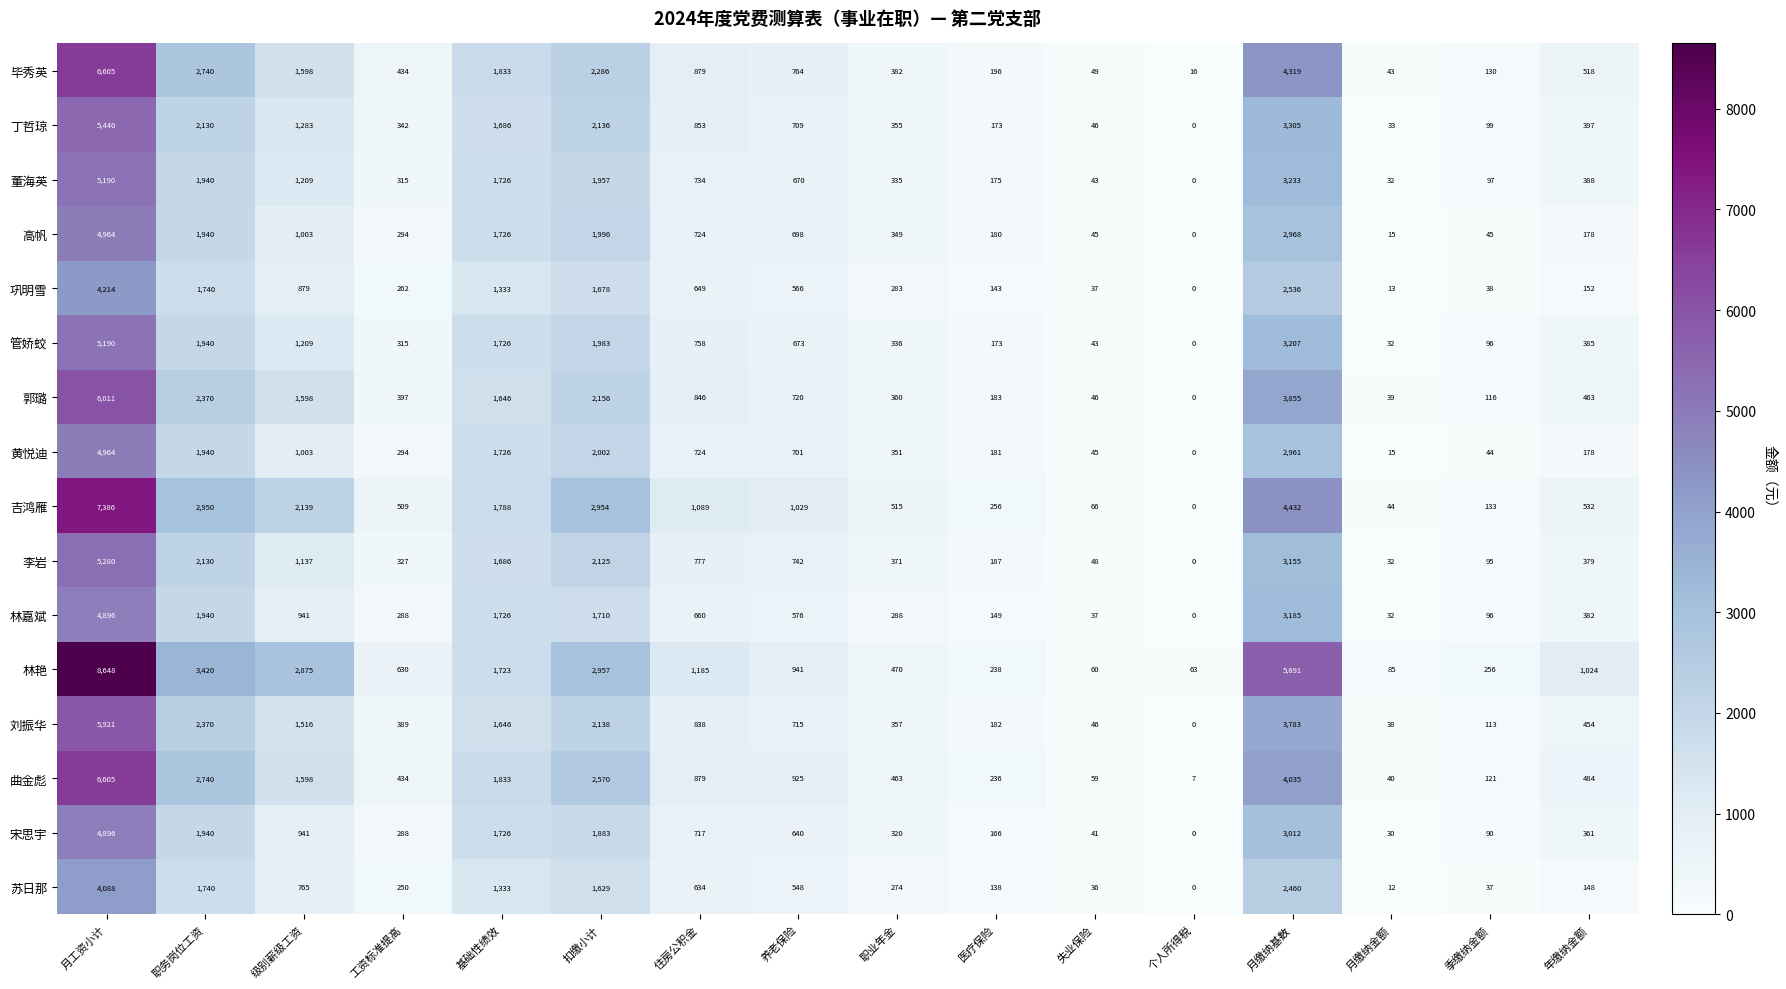

True or false: 郭璐 has a value of 675 at 扣缴小计.

False